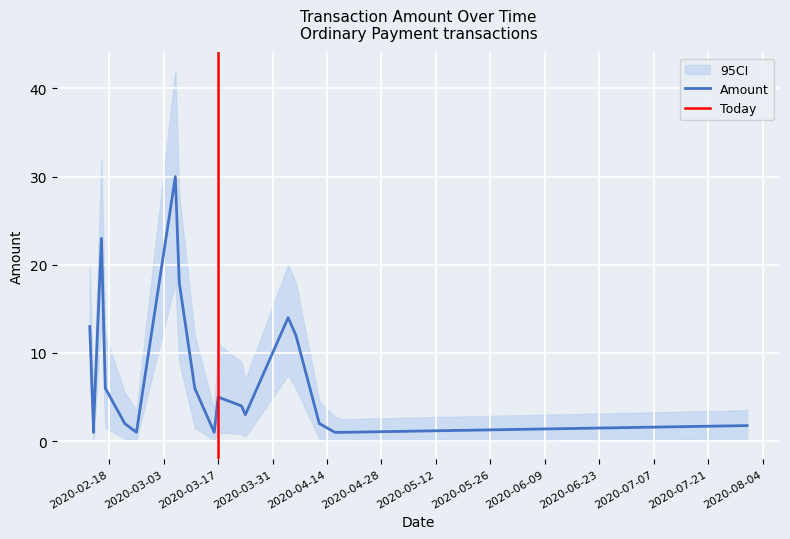

Is this an area chart (filled region under the line)?

No